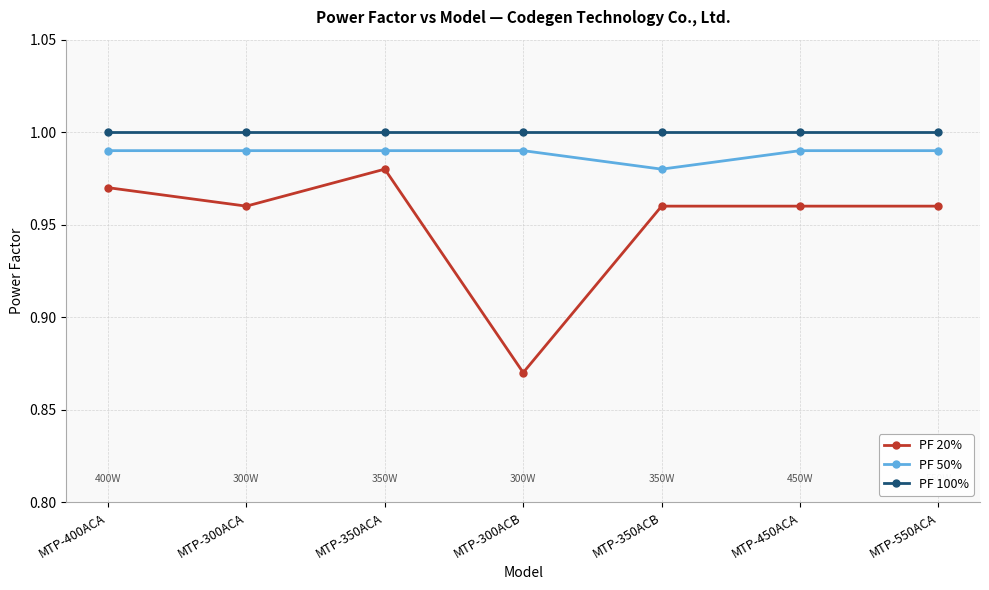

What is the label of the 1st point from the right?

MTP-550ACA